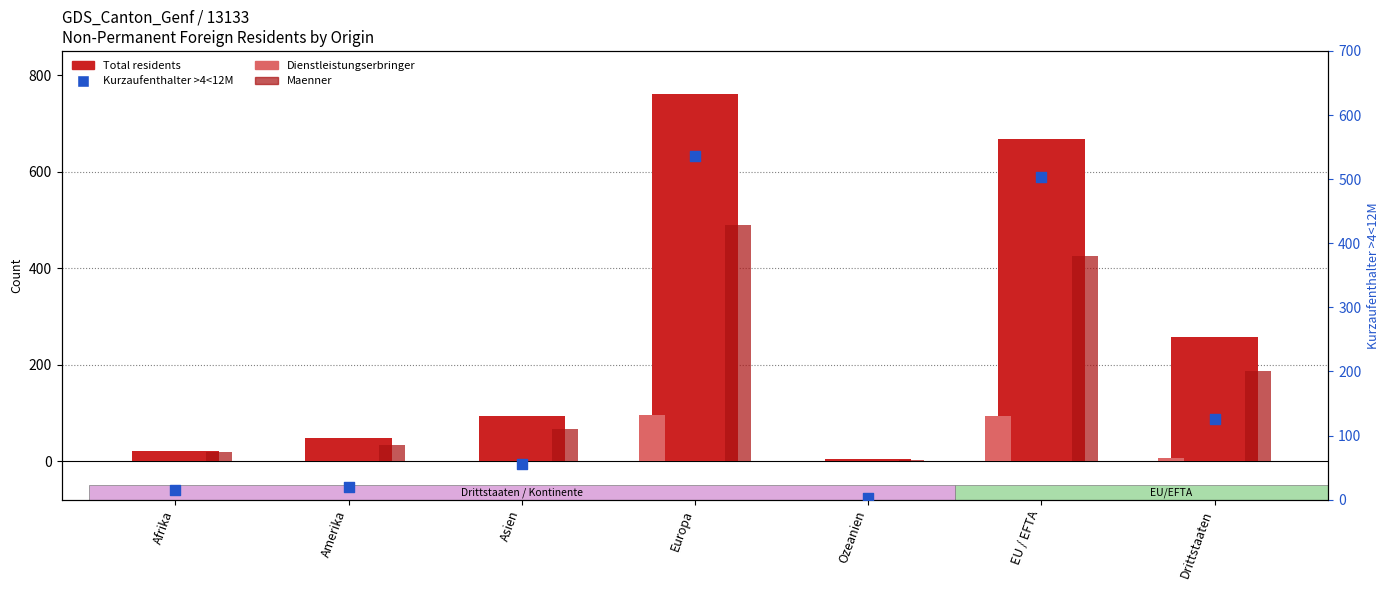

Is the value of Kurzaufenthalter >4<12M at Amerika greater than the value of Maenner at Asien?

No